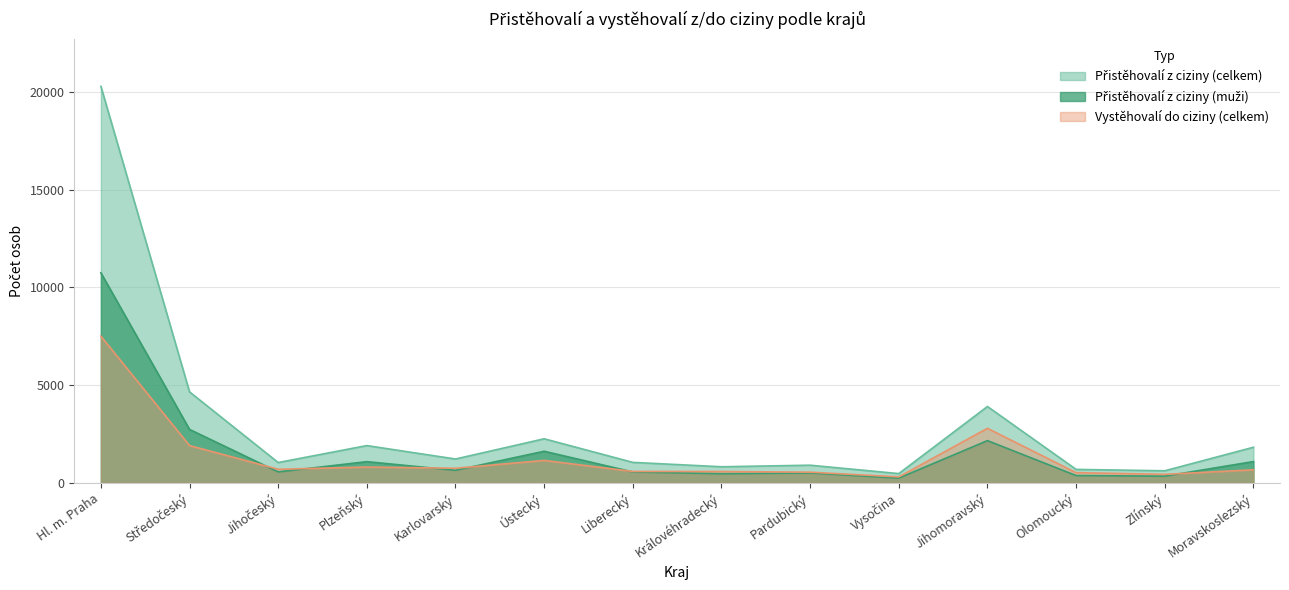

Rank the categories by Přistěhovalí z ciziny (celkem) value from lowest to highest.

Vysočina, Zlínský, Olomoucký, Královéhradecký, Pardubický, Jihočeský, Liberecký, Karlovarský, Moravskoslezský, Plzeňský, Ústecký, Jihomoravský, Středočeský, Hl. m. Praha